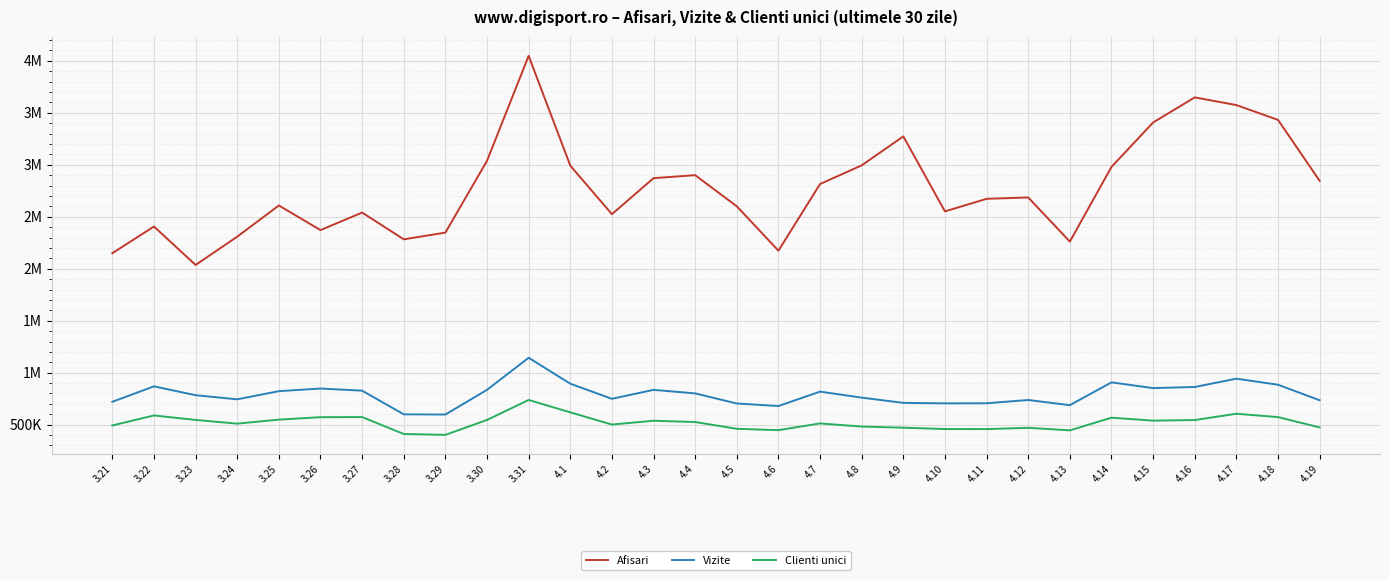

What is the label of the 12th point from the left?

4.1